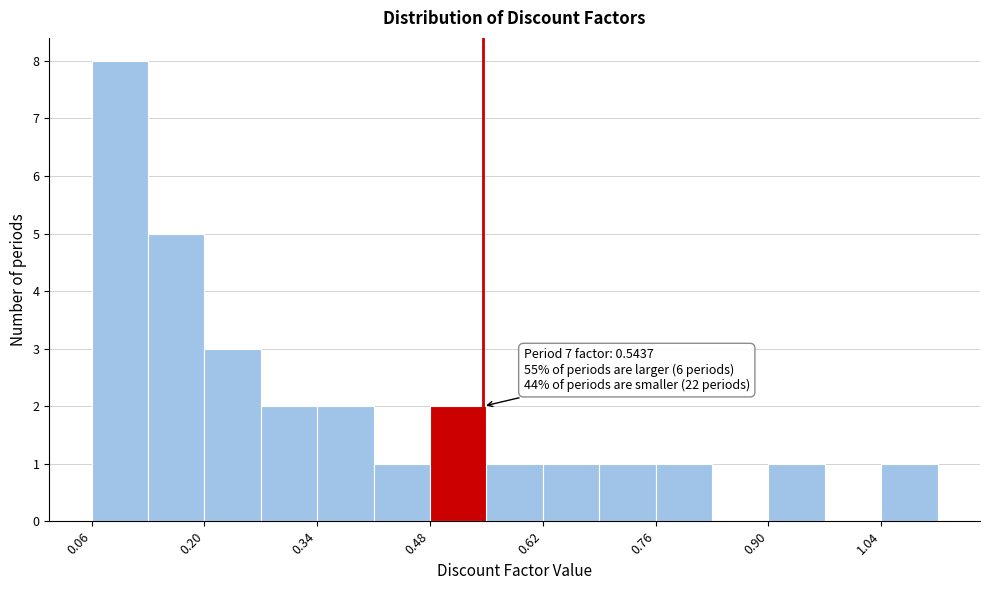

Around what value on the x-axis is the tallest bar? Give the approximate position of its centre, as read against the axis.

0.10